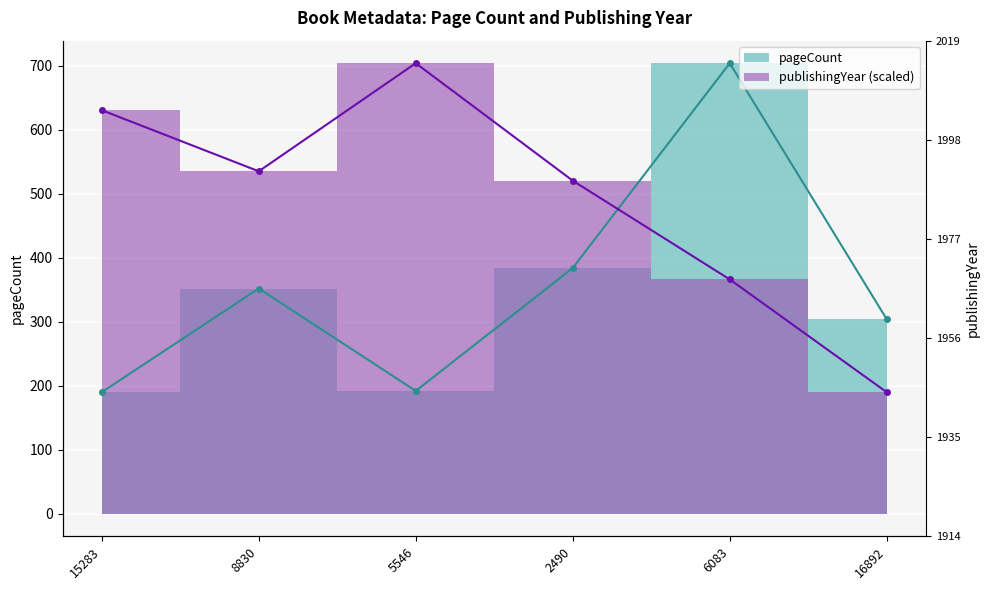

At which category is the sum across all series the highest?

6083